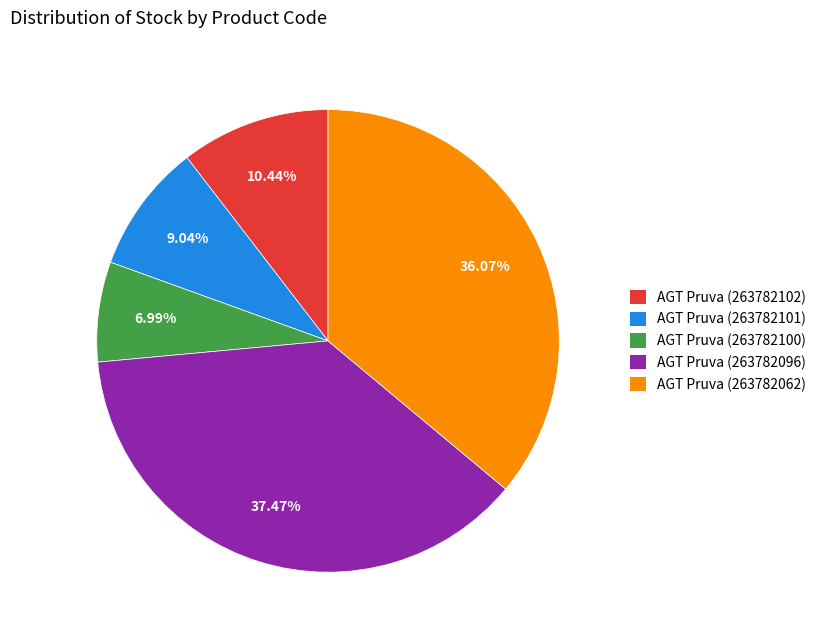

Does any single category account for the majority?

No